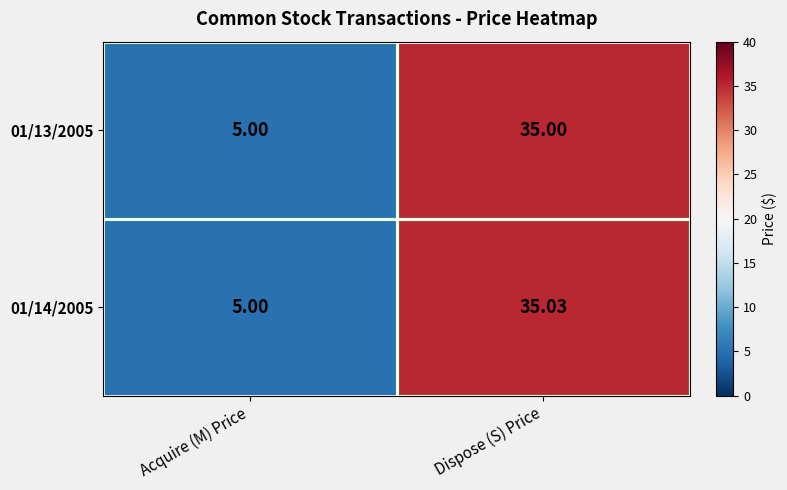

How many distinct data groups are displayed?

2